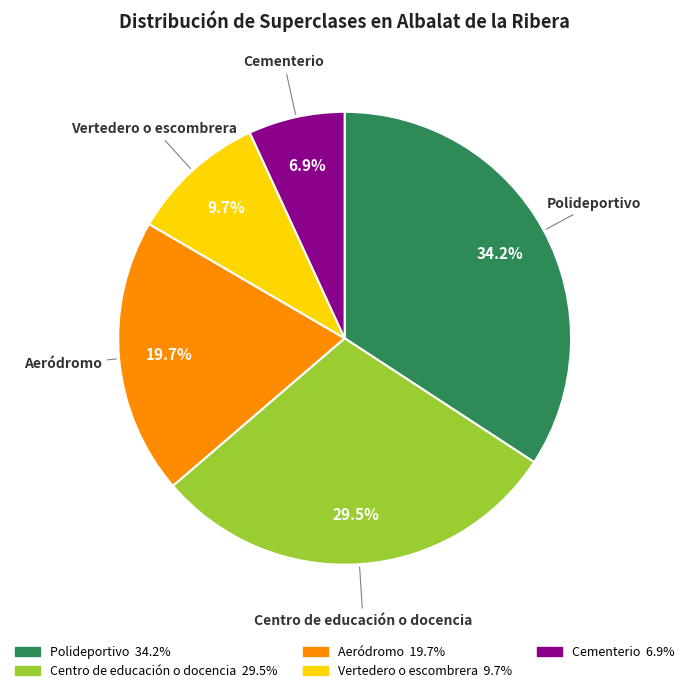

To the nearest percent, what is the difference between the largest and smallest slice percentages?

27%